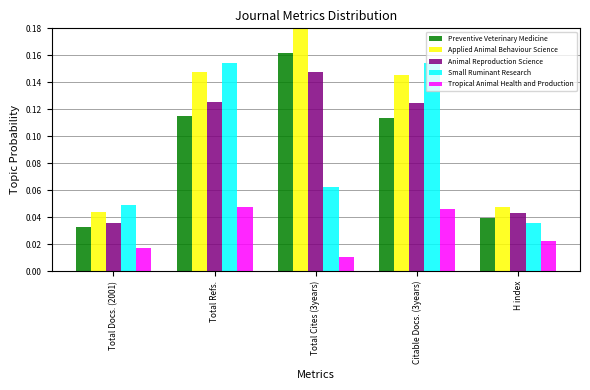

What is the label of the 5th bar from the left?

H index